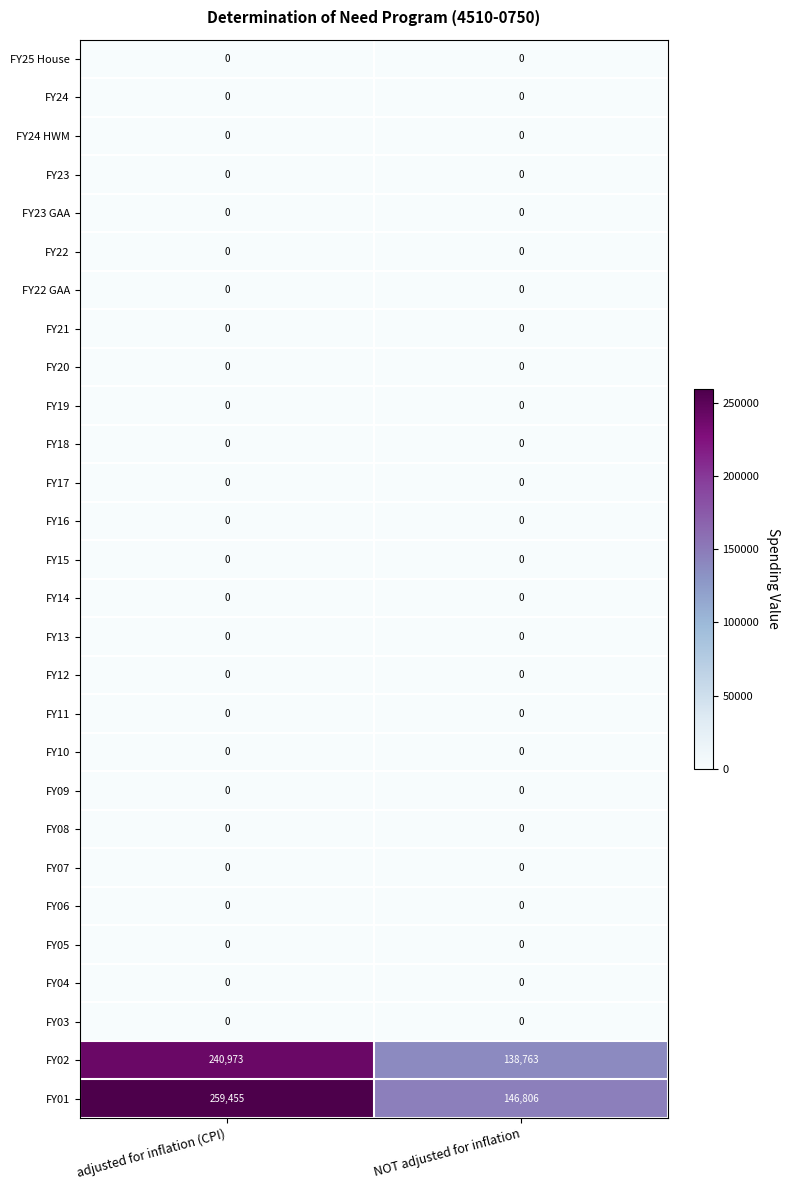

Which series changed the most between adjusted for inflation (CPI) and NOT adjusted for inflation?

FY01